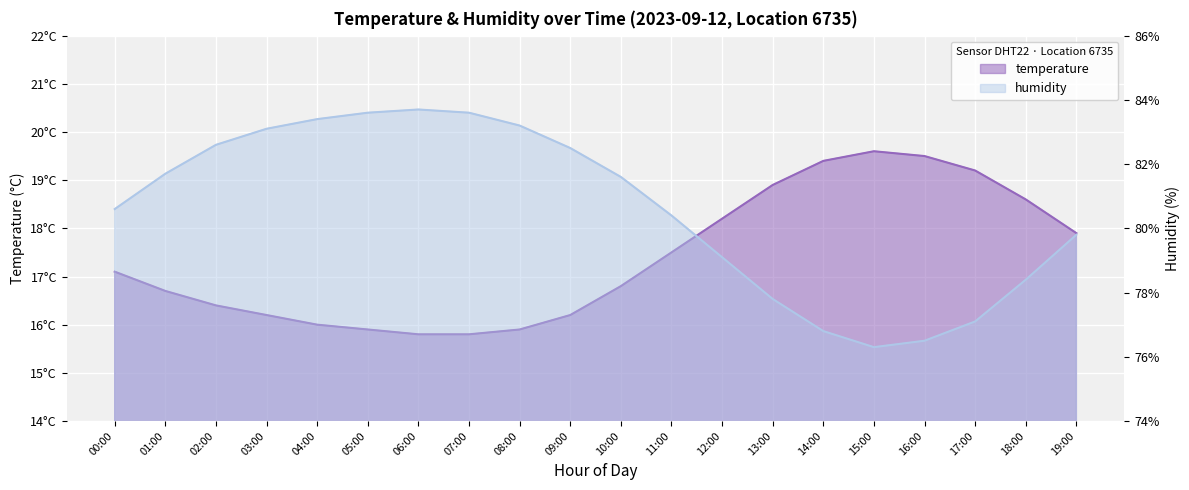

How many data points in temperature are above 17?

10